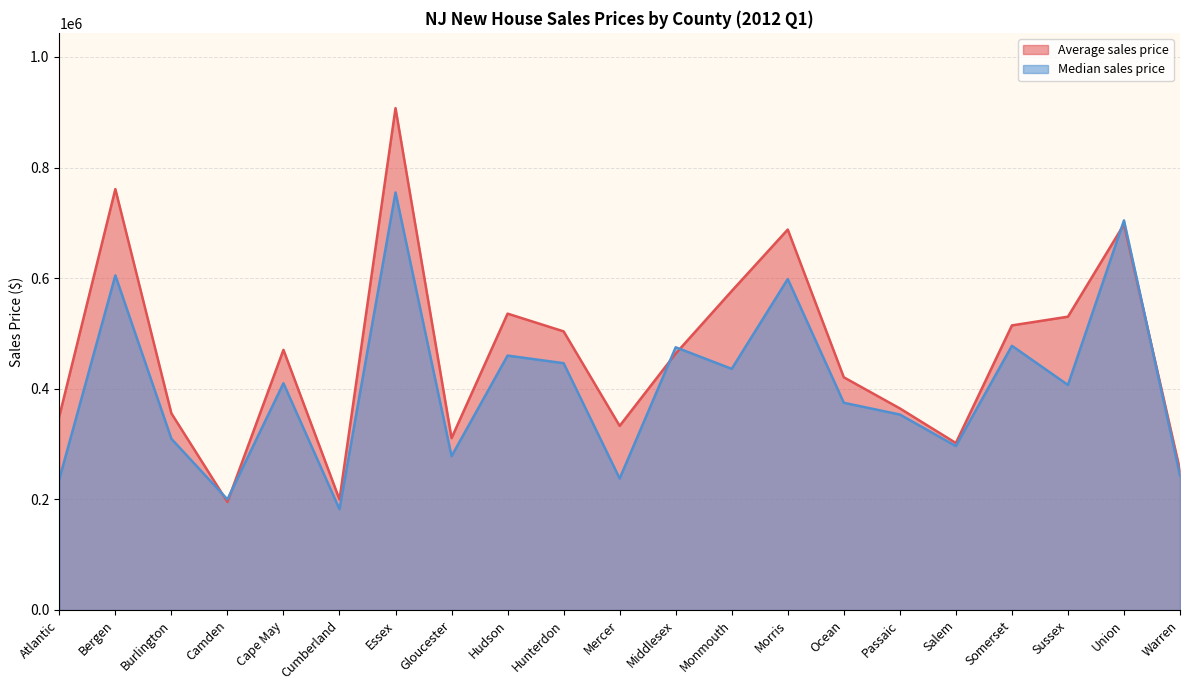

Reading right to left, what are all the values shown in this chart?

Average sales price: Warren=252550.1	Union=697153.5	Sussex=530330.7	Somerset=514560.4	Salem=301912.3	Passaic=364519.8	Ocean=420753.1	Morris=687890.1	Monmouth=576764.6	Middlesex=463646.5	Mercer=332903.3	Hunterdon=503773.6	Hudson=535847.2	Gloucester=310801.7	Essex=907428.5	Cumberland=199815.7	Cape May=470402.9	Camden=195298.4	Burlington=355562.3	Bergen=761030.3	Atlantic=350342.7
Median sales price: Warren=243077.5	Union=704377.5	Sussex=406875.0	Somerset=477725.0	Salem=296395.0	Passaic=353416.0	Ocean=374675.5	Morris=598409.0	Monmouth=436000.0	Middlesex=475000.0	Mercer=237750.0	Hunterdon=446250.0	Hudson=460000.0	Gloucester=278179.0	Essex=755000.0	Cumberland=182277.0	Cape May=410000.0	Camden=200000.0	Burlington=309558.0	Bergen=605000.0	Atlantic=236622.5